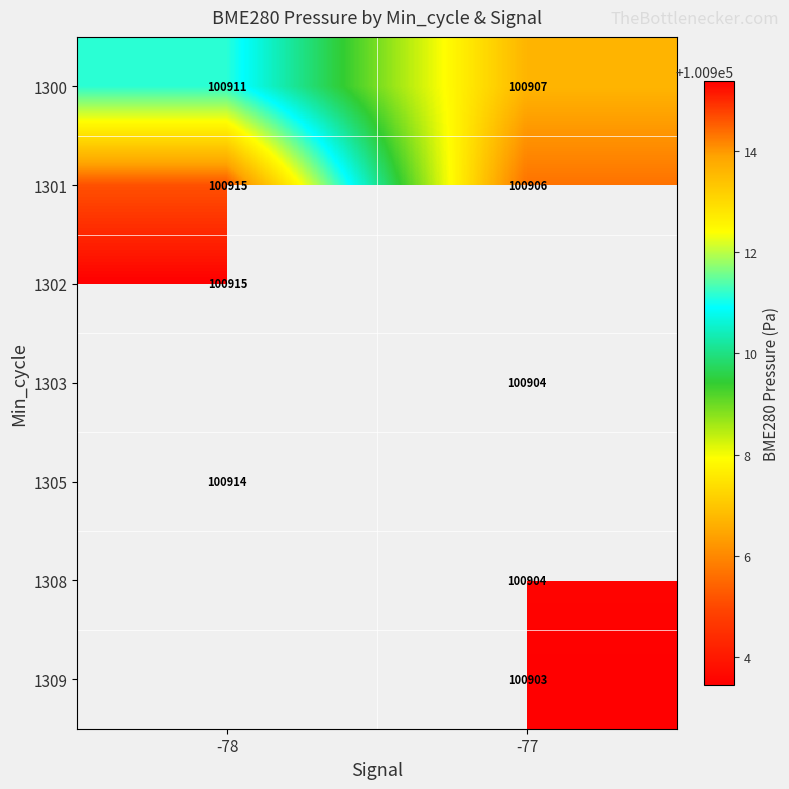

What is the difference between the maximum and minimum values in the 1301 series?

9.0